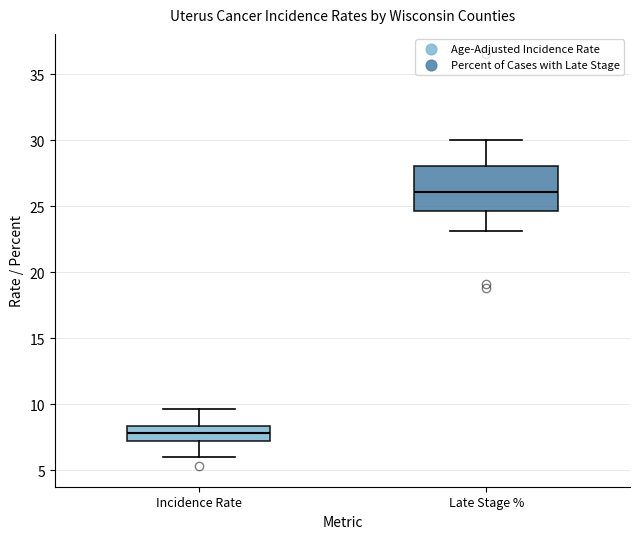

Which box's median line is the highest?

Late Stage %